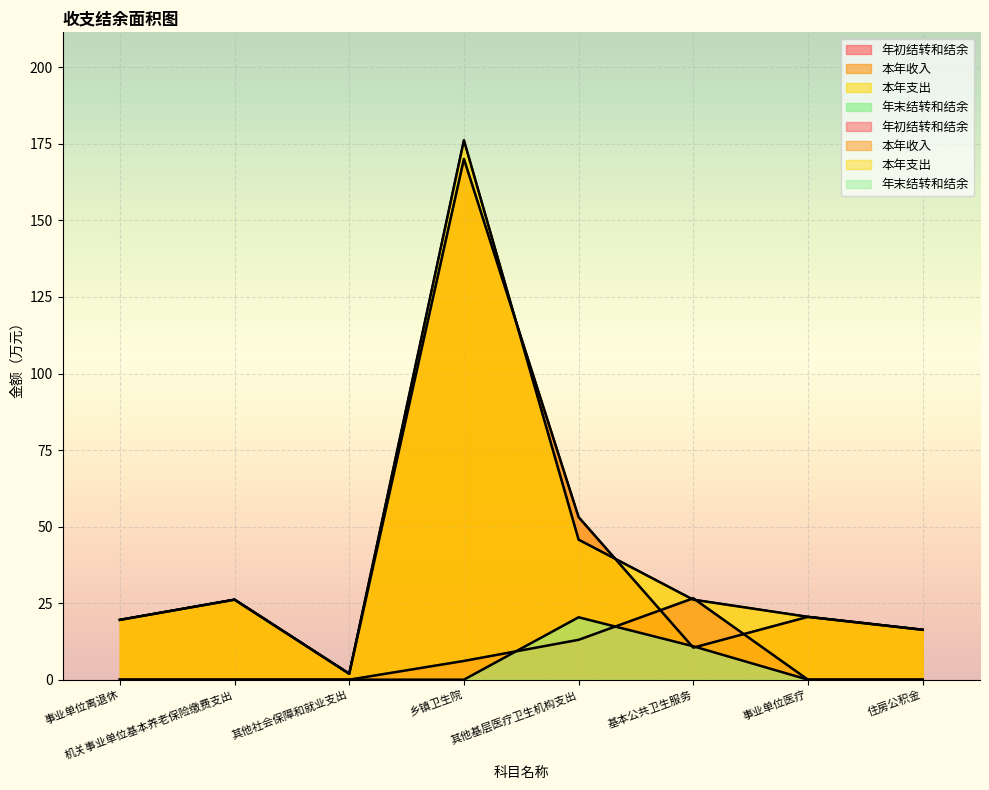

Which label corresponds to the largest value in the chart?

乡镇卫生院